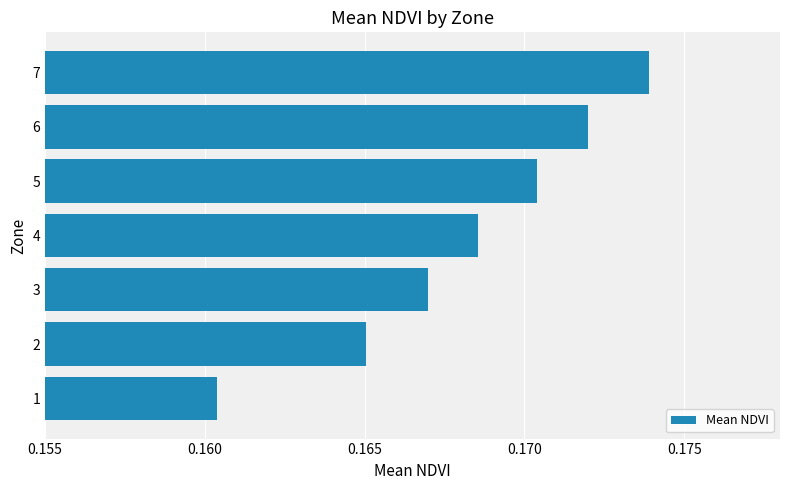

Which has a higher value, 3 or 6?

6